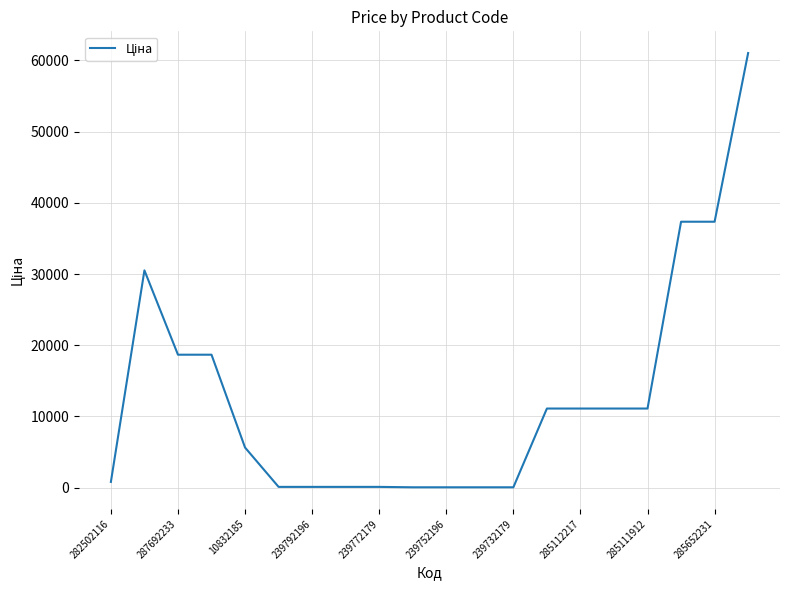

What is the difference between the maximum and minimum values?

60968.0